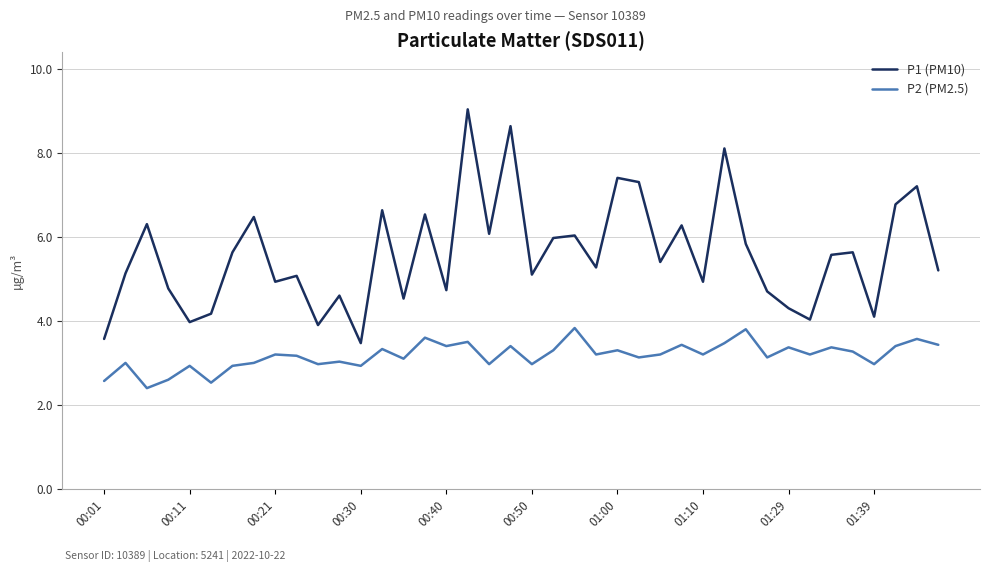

What are all the series names shown in the legend?

P1 (PM10), P2 (PM2.5)